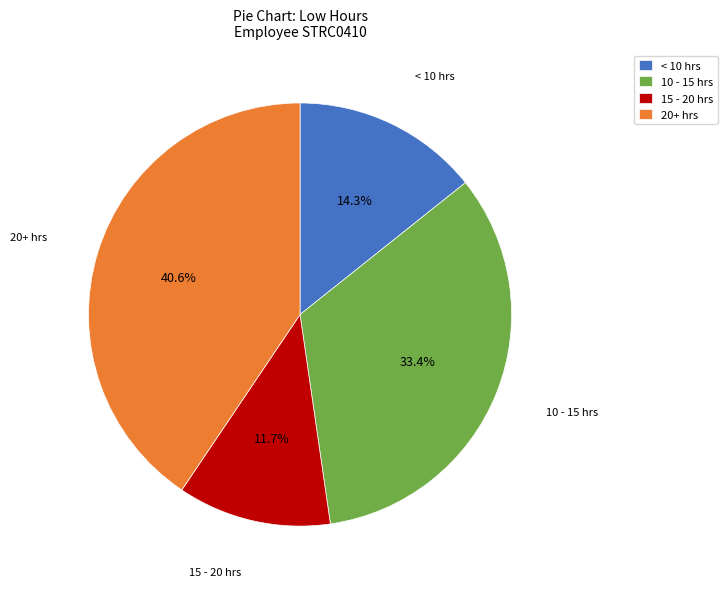

How many segments does this pie chart have?

4